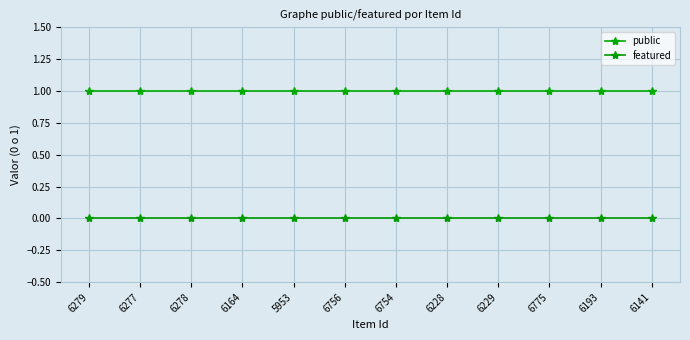

What is the total value across all series at 6775?

1